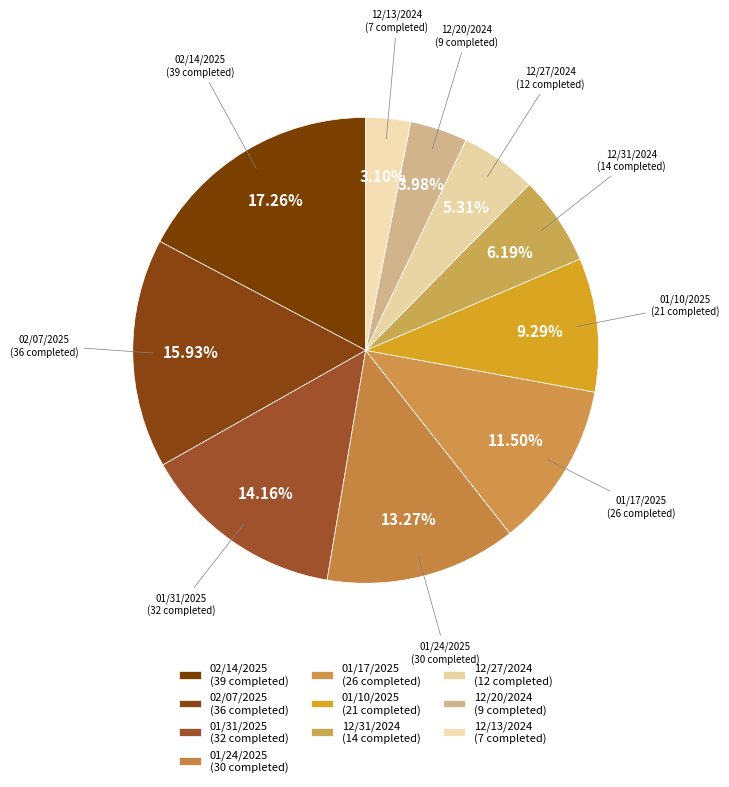

How many segments does this pie chart have?

10